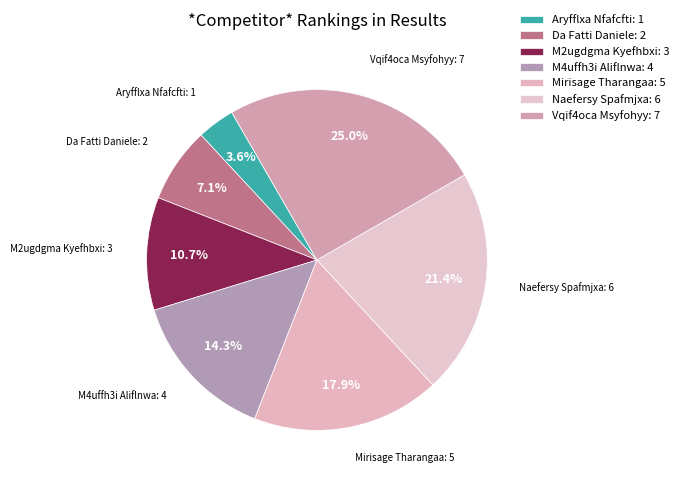

The M2ugdgma Kyefhbxi slice represents 25% of the pie. True or false?

False